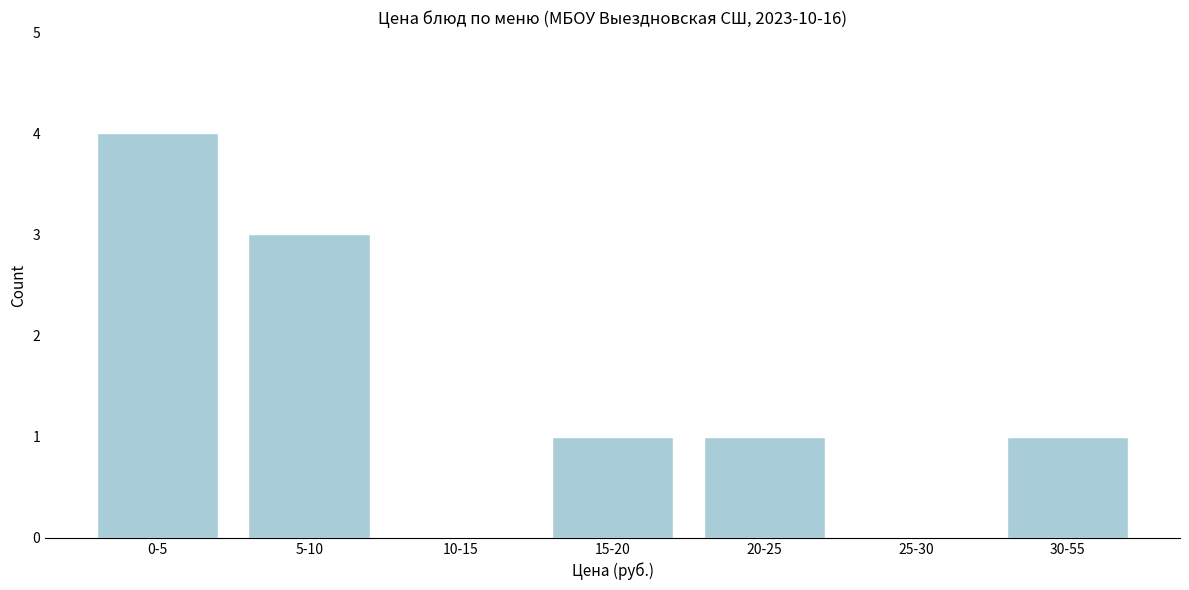

Reading left to right, transcribe all the data shown in this chart.

0-5=4	5-10=3	10-15=0	15-20=1	20-25=1	25-30=0	30-55=1